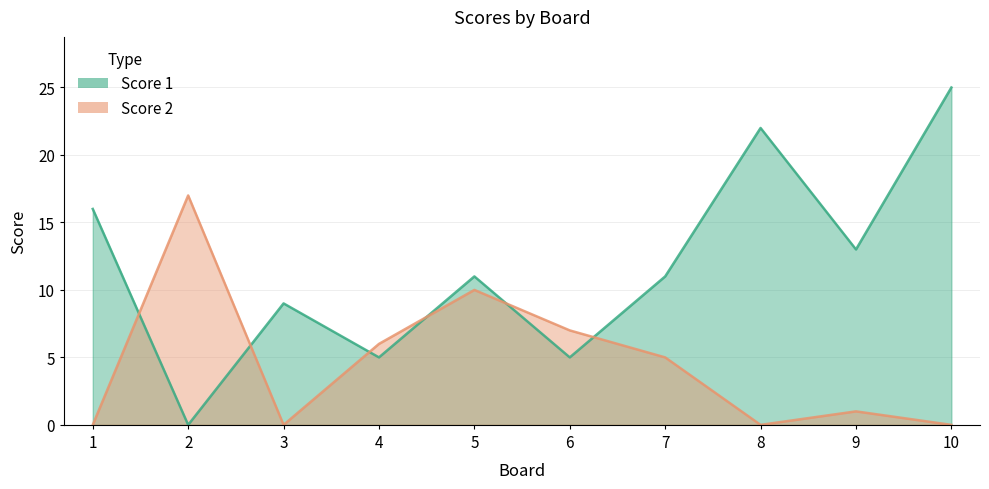

Between 1 and 4, which is larger?

1